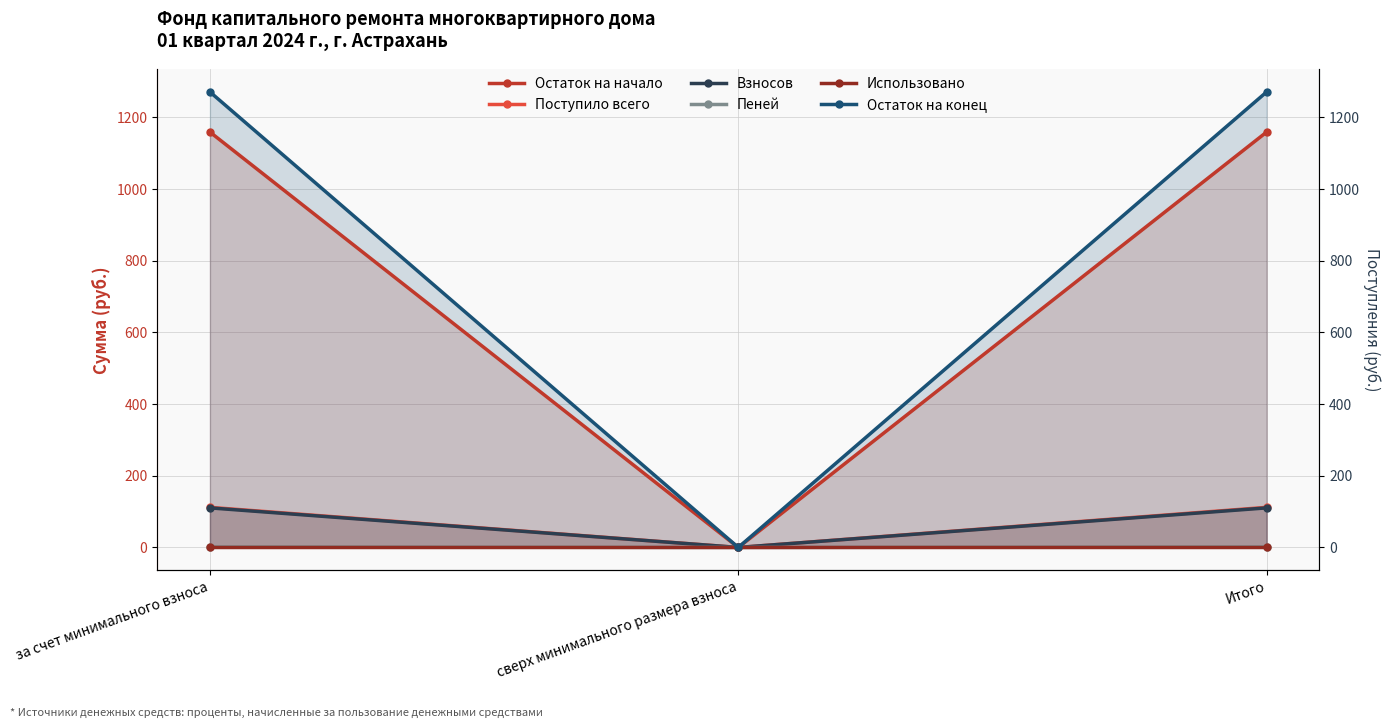

Which series has the largest range (max minus min)?

Остаток на конец